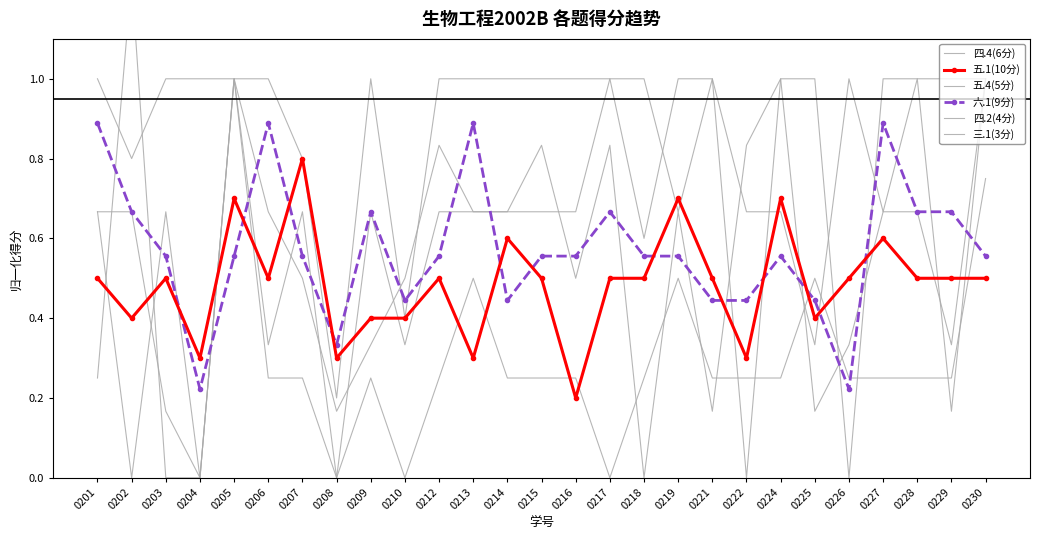

Reading left to right, transcribe all the data shown in this chart.

四.4(6分): 0.7	0.7	0.2	0.0	1.0	0.7	0.5	0.2	0.3	0.5	0.8	0.7	0.7	0.8	0.5	0.8	0.0	0.7	0.2	0.8	1.0	0.2	0.3	0.7	1.0	0.2	1.0
五.1(10分): 0.5	0.4	0.5	0.3	0.7	0.5	0.8	0.3	0.4	0.4	0.5	0.3	0.6	0.5	0.2	0.5	0.5	0.7	0.5	0.3	0.7	0.4	0.5	0.6	0.5	0.5	0.5
五.4(5分): 1.0	0.8	1.0	1.0	1.0	1.0	0.8	0.2	1.0	0.4	1.0	1.0	1.0	1.0	1.0	1.0	0.6	1.0	1.0	0.0	1.0	1.0	0.0	1.0	1.0	1.0	1.0
六.1(9分): 0.9	0.7	0.6	0.2	0.6	0.9	0.6	0.3	0.7	0.4	0.6	0.9	0.4	0.6	0.6	0.7	0.6	0.6	0.4	0.4	0.6	0.4	0.2	0.9	0.7	0.7	0.6
四.2(4分): 0.2	1.2	0.0	0.0	1.0	0.2	0.2	0.0	0.2	0.0	0.2	0.5	0.2	0.2	0.2	0.0	0.2	0.5	0.2	0.2	0.2	0.5	0.2	0.2	0.2	0.2	0.8
三.1(3分): 0.7	0.0	0.7	0.0	1.0	0.3	0.7	0.0	0.7	0.3	0.7	0.7	0.7	0.7	0.7	1.0	1.0	0.7	1.0	0.7	0.7	0.3	1.0	0.7	0.7	0.3	1.0